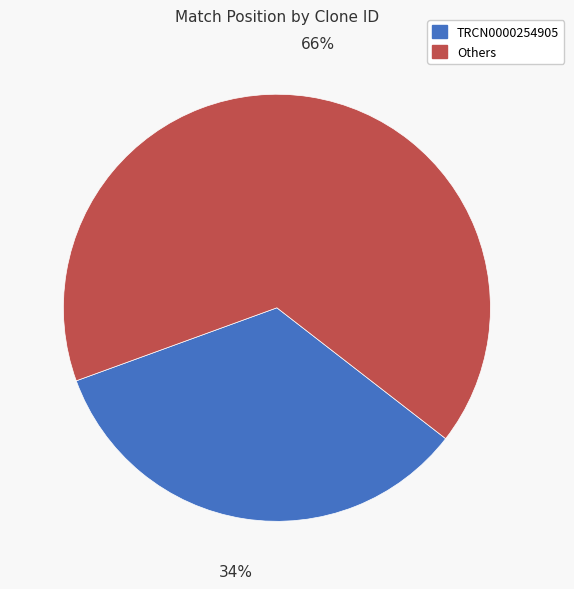

Count the number of slices in the pie.

2